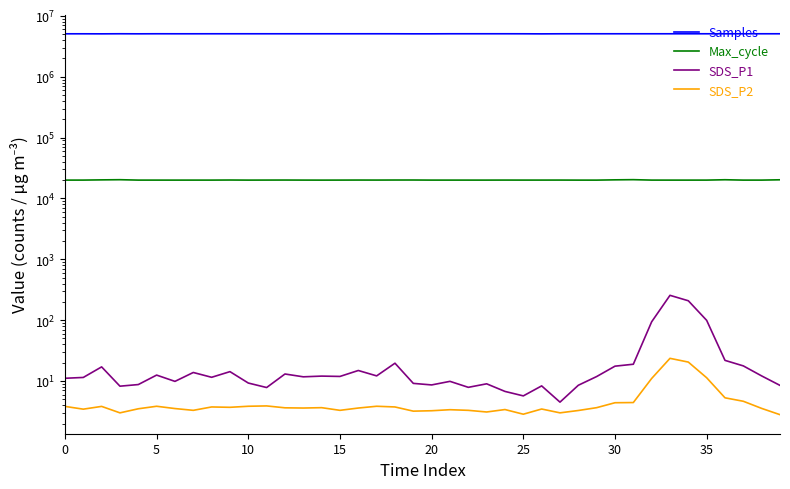

Rank the series at 39 from lowest to highest value.

SDS_P2, SDS_P1, Max_cycle, Samples